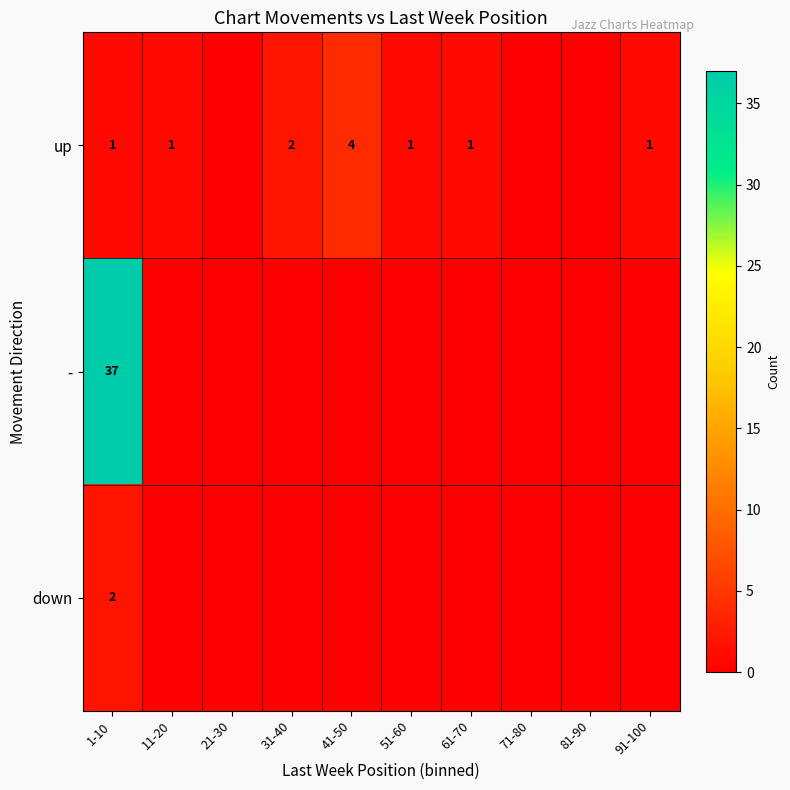

True or false: up has a value of 1 at 91-100.

True